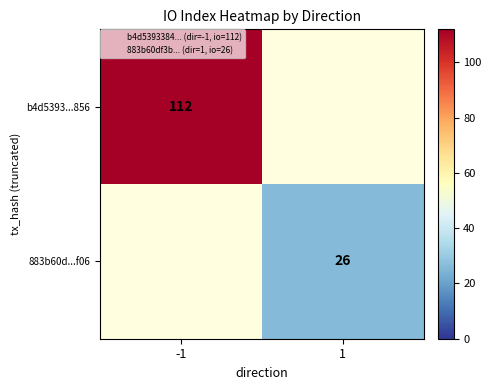

Which series has the largest range (max minus min)?

b4d5393...856